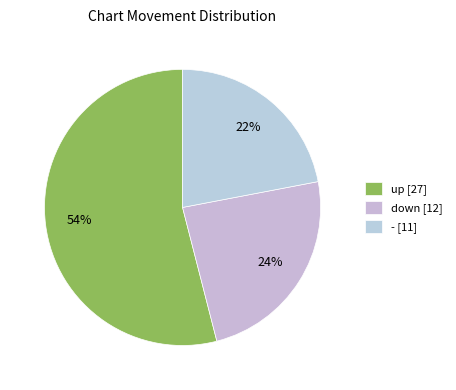

Combined, do down and - account for over 50%?

No